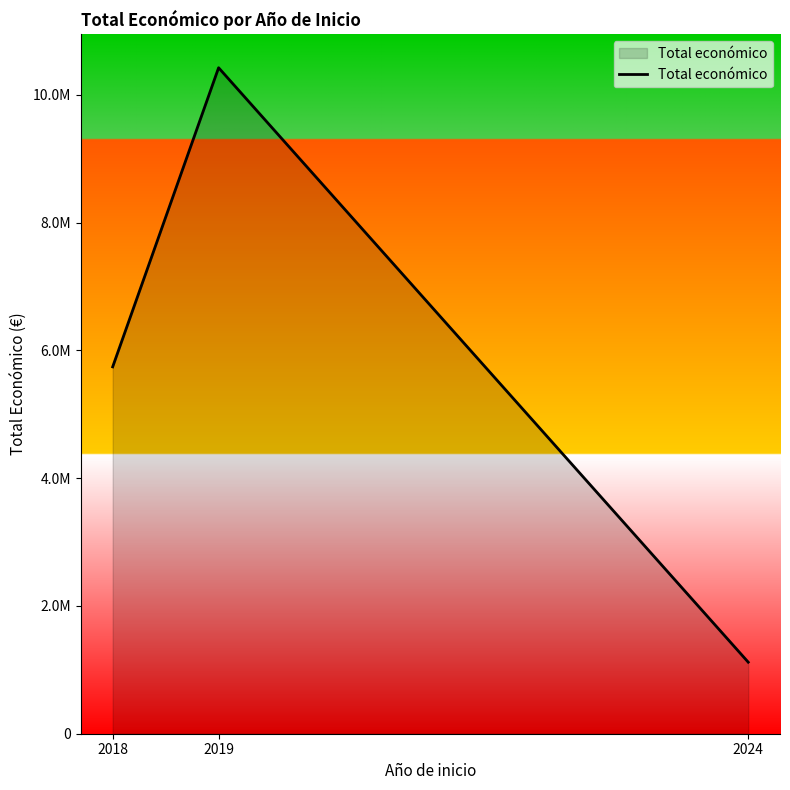

Reading right to left, transcribe all the data shown in this chart.

1120105	10425508	5743177